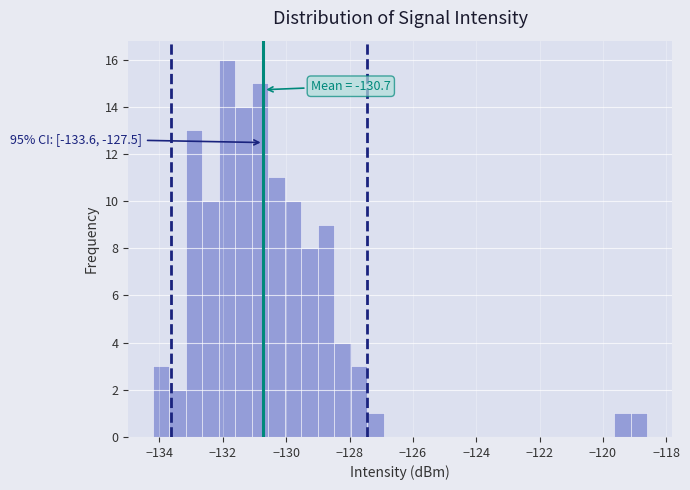

Around what value on the x-axis is the tallest bar? Give the approximate position of its centre, as read against the axis.

-131.8